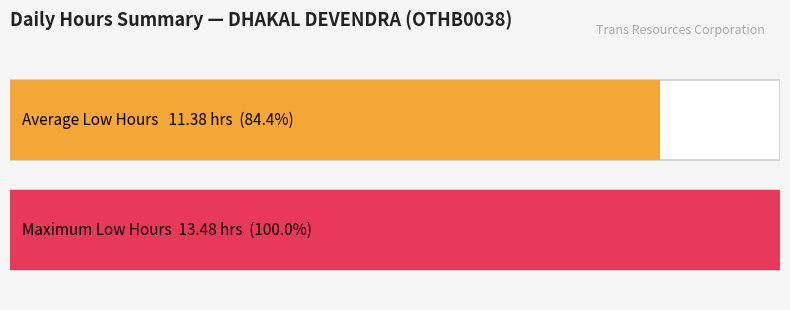

Which series has the largest range (max minus min)?

Low (hours)